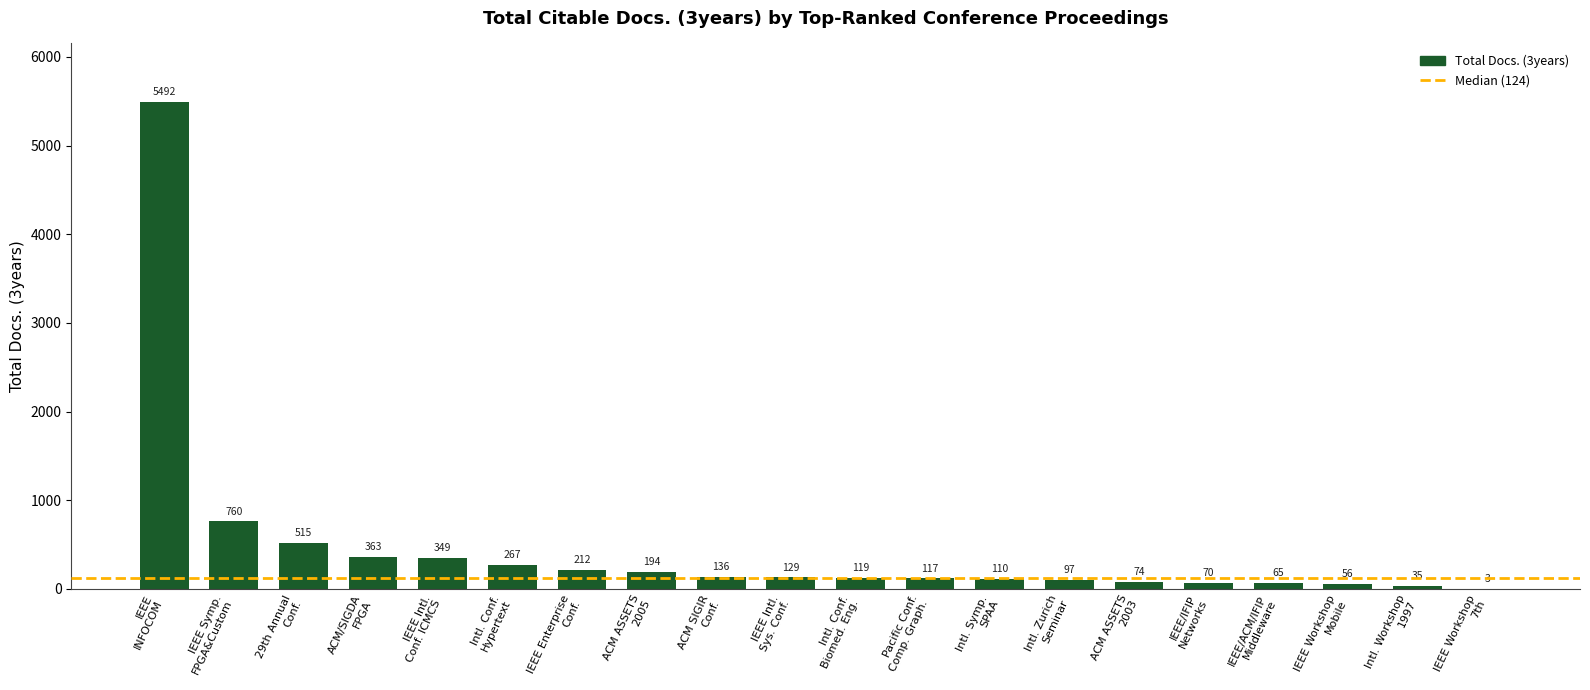

What is the sum of all values?

9163